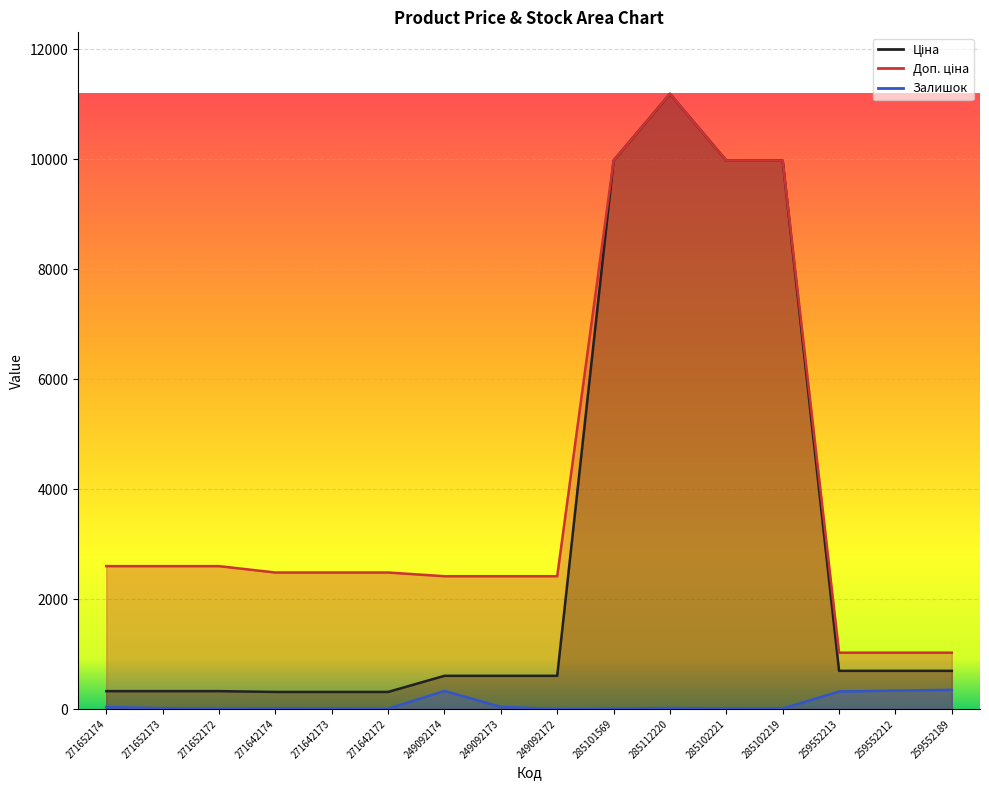

Is it true that Доп. ціна equals 2414.8 at 249092172?

True